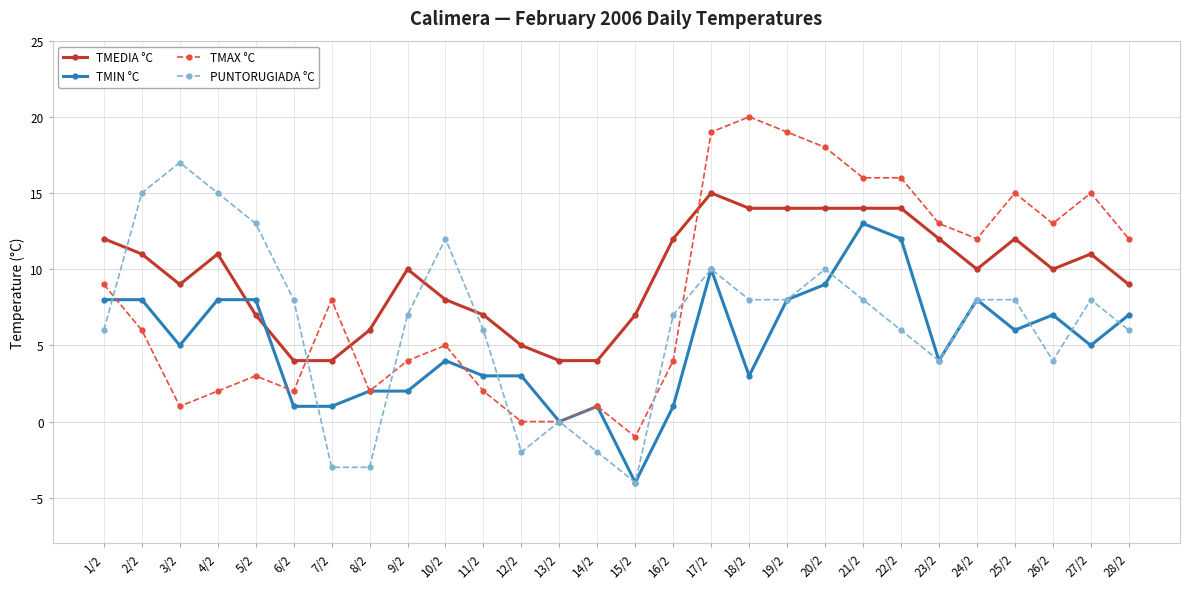

True or false: TMAX °C and TMEDIA °C cross at least once.

True